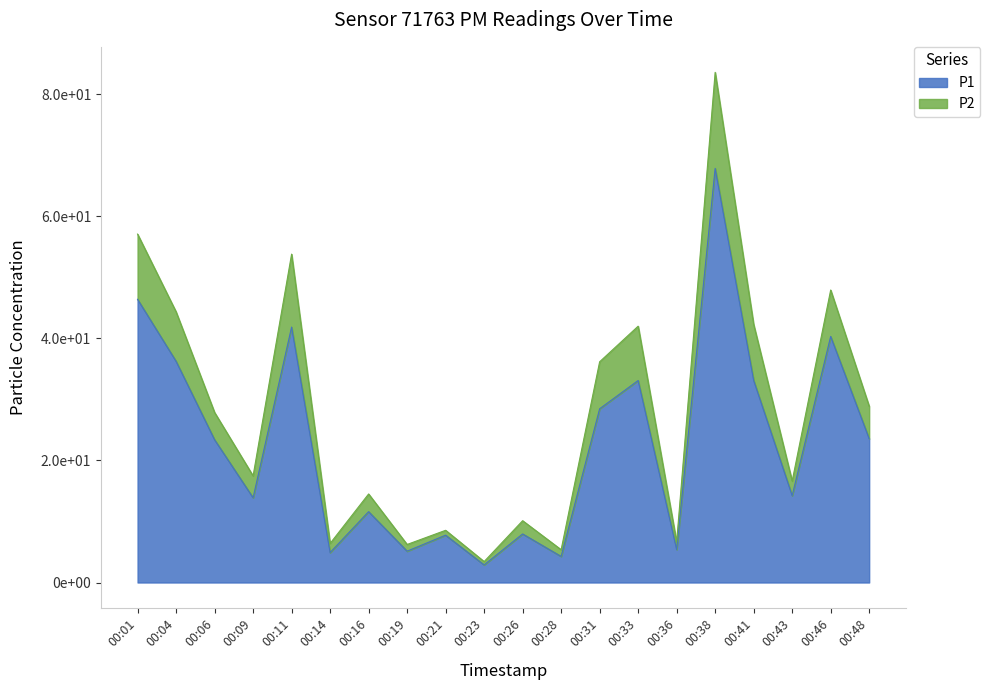

Is it true that P2 equals 12.4 at 00:06?

False